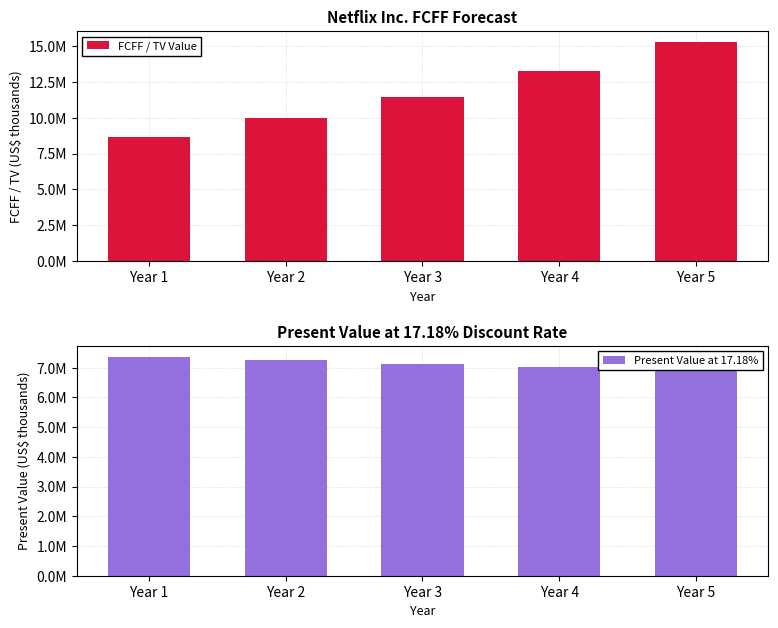

What is the difference between the Present Value at 17.18% values at Year 3 and Year 4?

110924